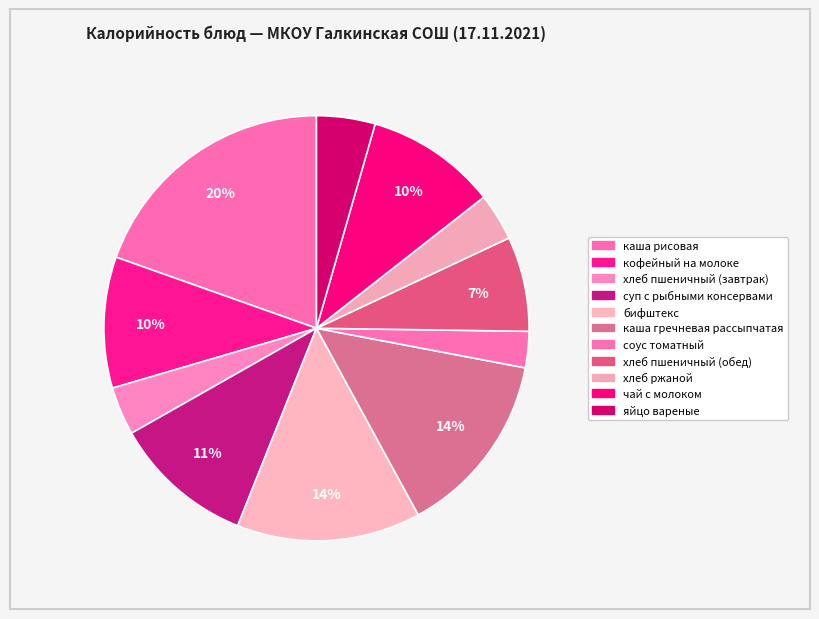

Which slice is the largest?

каша рисовая